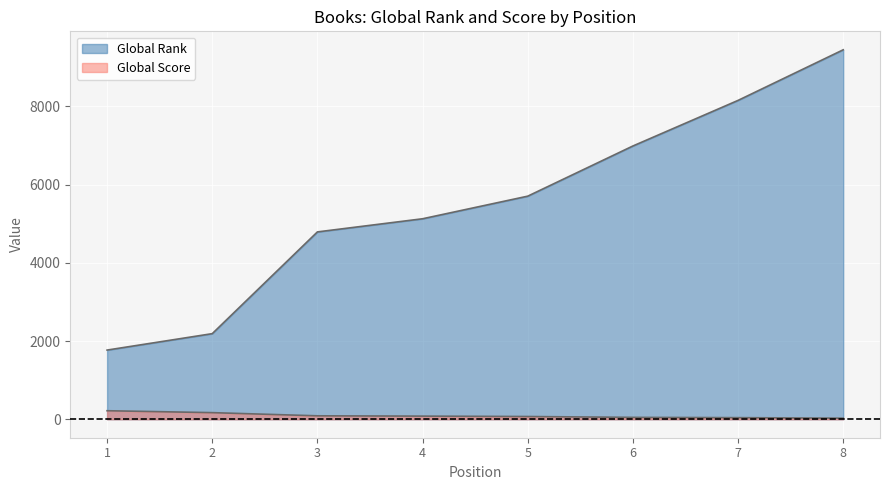

What is the total value across all series at 1?

1987